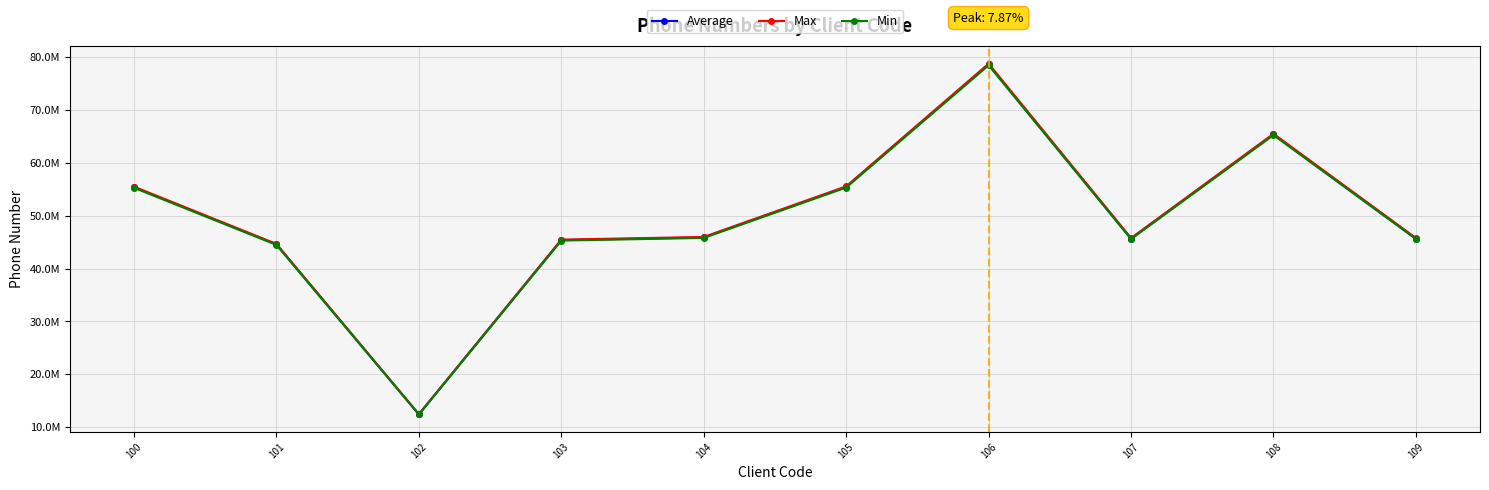

List the labels in order of Average value, largest first.

106, 108, 105, 100, 104, 109, 107, 103, 101, 102